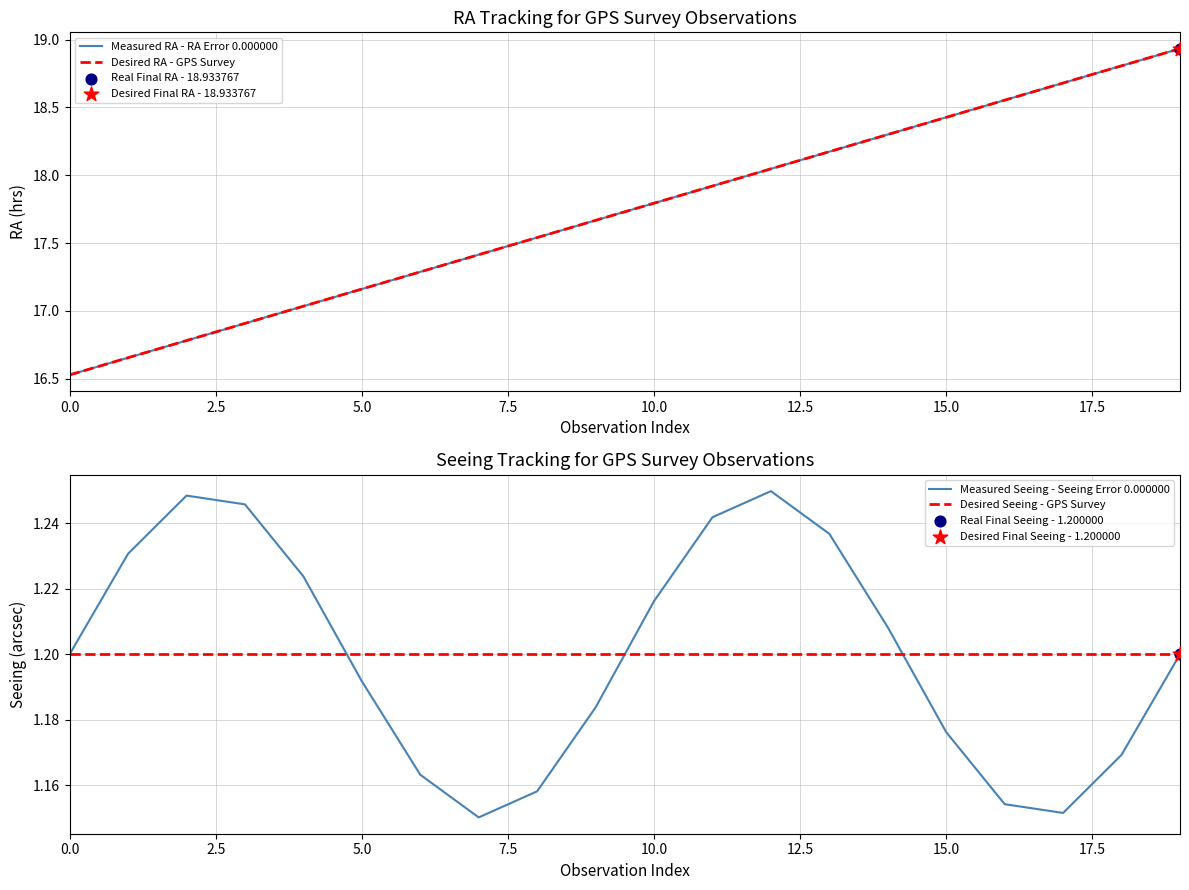

Which series has the widest spread of Y values?

Measured RA - RA Error 0.000000